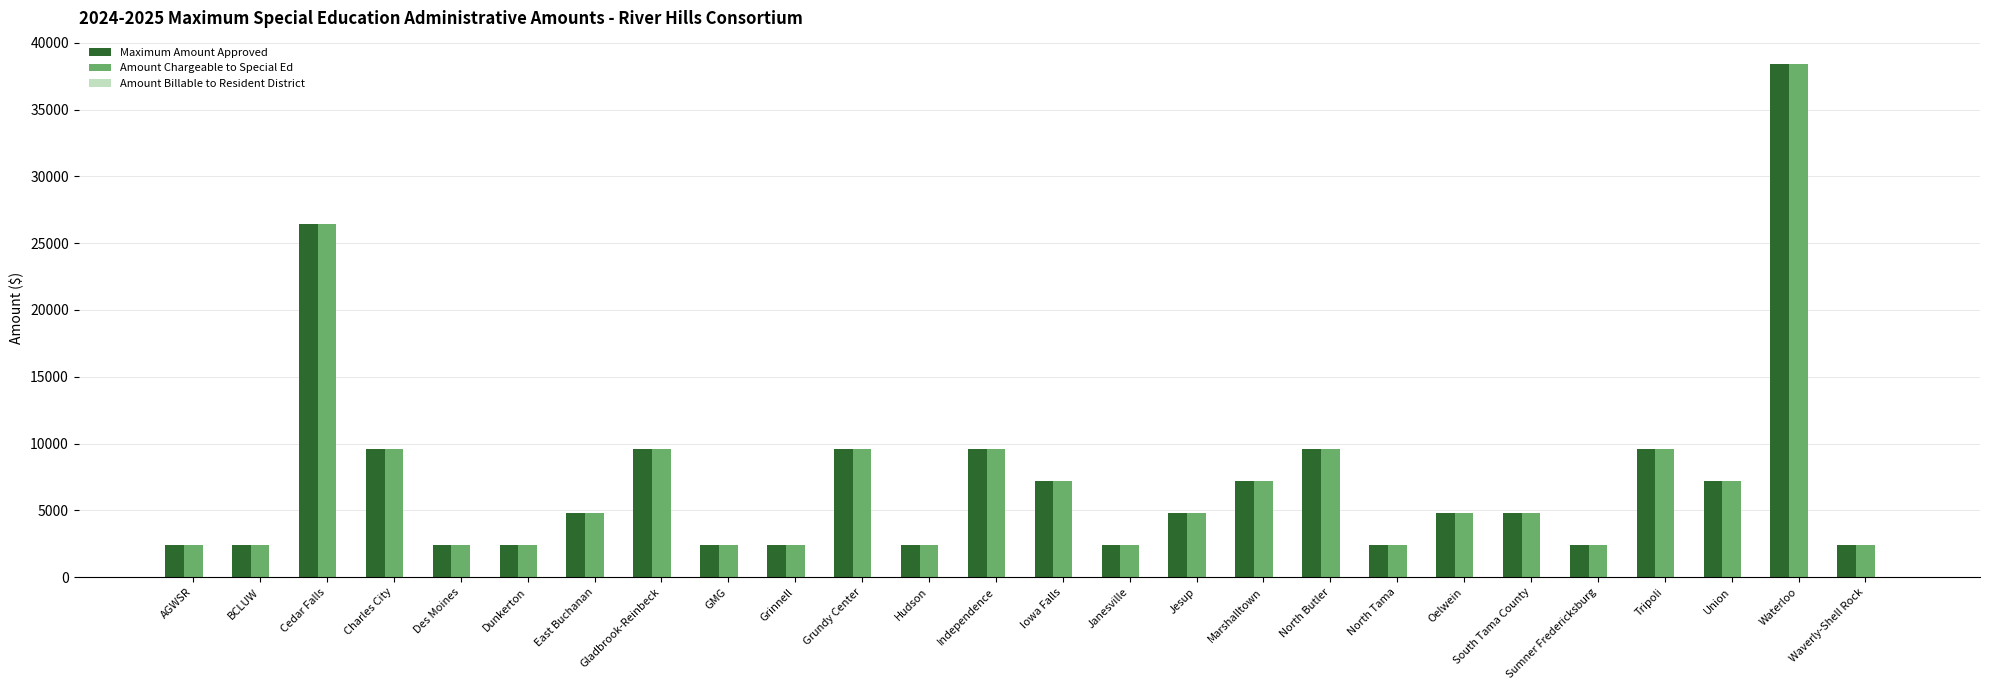

Is it true that Maximum Amount Approved equals 2402.8 at Dunkerton?

True